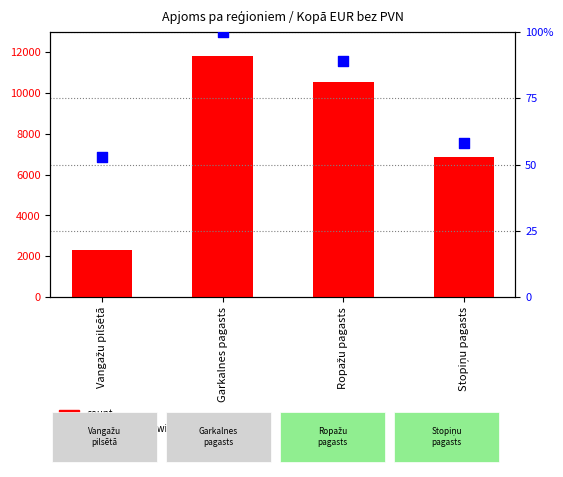

What is the total value across all series at Garkalnes pagasts?

11935